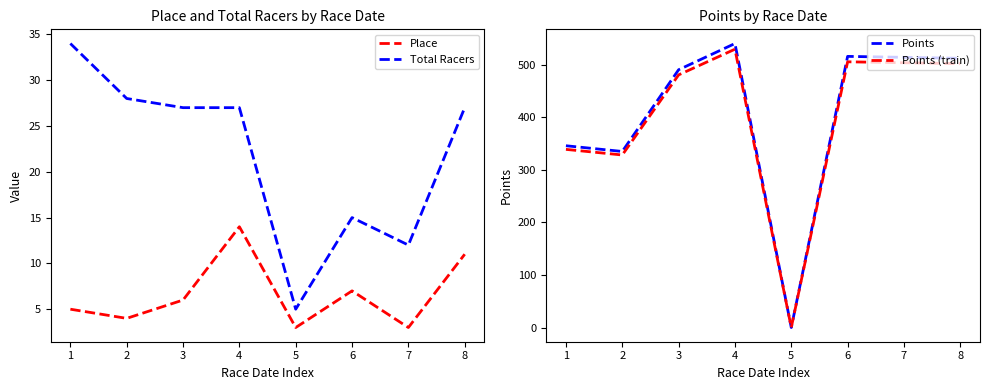

Reading right to left, what are all the values shown in this chart?

Place: 11.0	3.0	7.0	3.0	14.0	6.0	4.0	5.0
Total Racers: 27.0	12.0	15.0	5.0	27.0	27.0	28.0	34.0
Points: 511.9	513.7	515.6	0.0	540.0	490.2	334.8	345.6
Points (train): 501.7	503.5	505.3	0.0	529.2	480.4	328.1	338.7